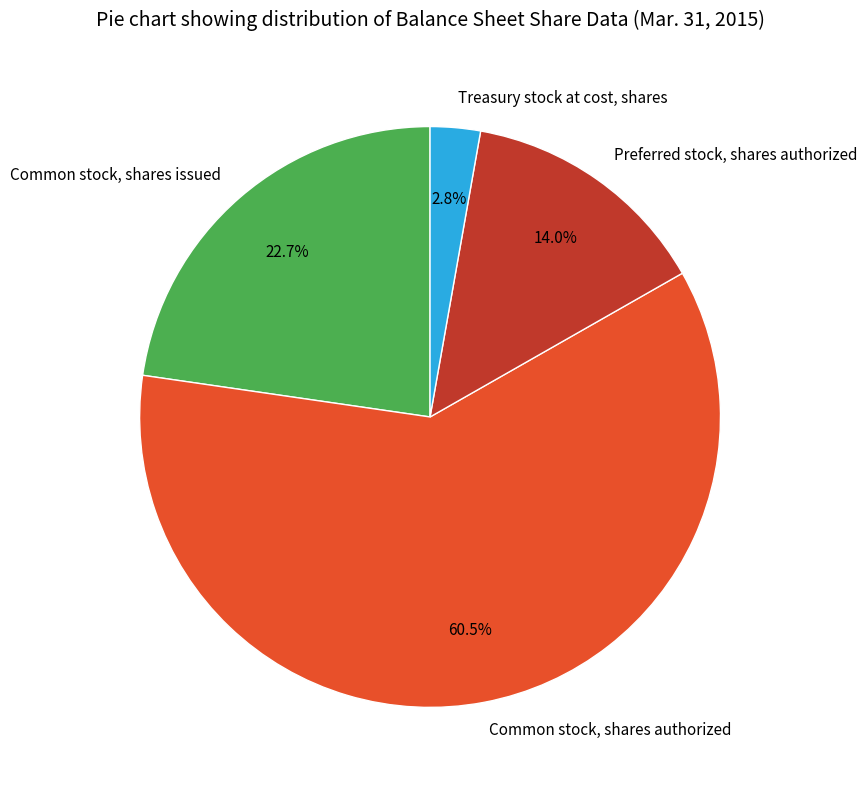

Which has a higher value, Treasury stock at cost, shares or Preferred stock, shares authorized?

Preferred stock, shares authorized